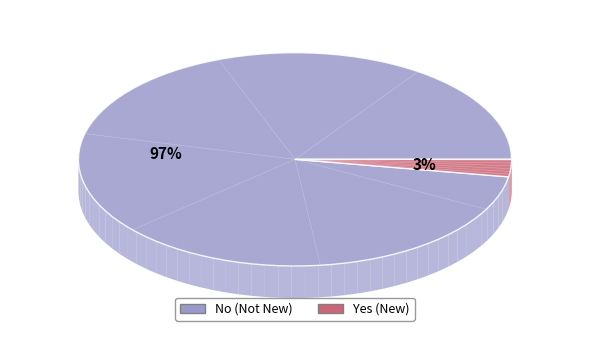

What is the majority slice?

No